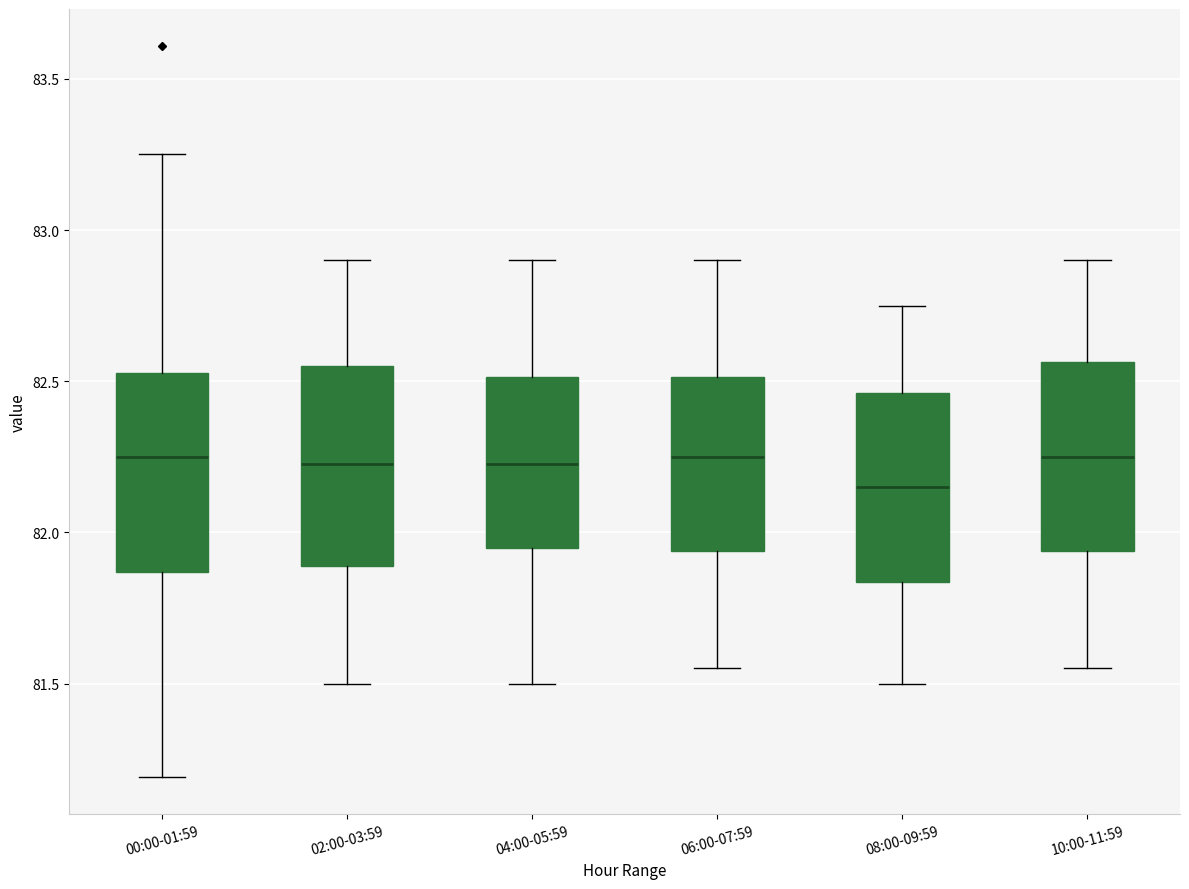

Reading left to right, read every box against the y-axis: the position of its median line, the range the box covers, and the ends of its whiskers. The values are not printed on the chart, so give them approximately, as read against the axis.

00:00-01:59: median 82.25, box 81.85 to 82.55, whiskers 81.20 to 83.25
02:00-03:59: median 82.25, box 81.90 to 82.55, whiskers 81.50 to 82.90
04:00-05:59: median 82.25, box 81.95 to 82.50, whiskers 81.50 to 82.90
06:00-07:59: median 82.25, box 81.95 to 82.50, whiskers 81.55 to 82.90
08:00-09:59: median 82.15, box 81.85 to 82.45, whiskers 81.50 to 82.75
10:00-11:59: median 82.25, box 81.95 to 82.55, whiskers 81.55 to 82.90